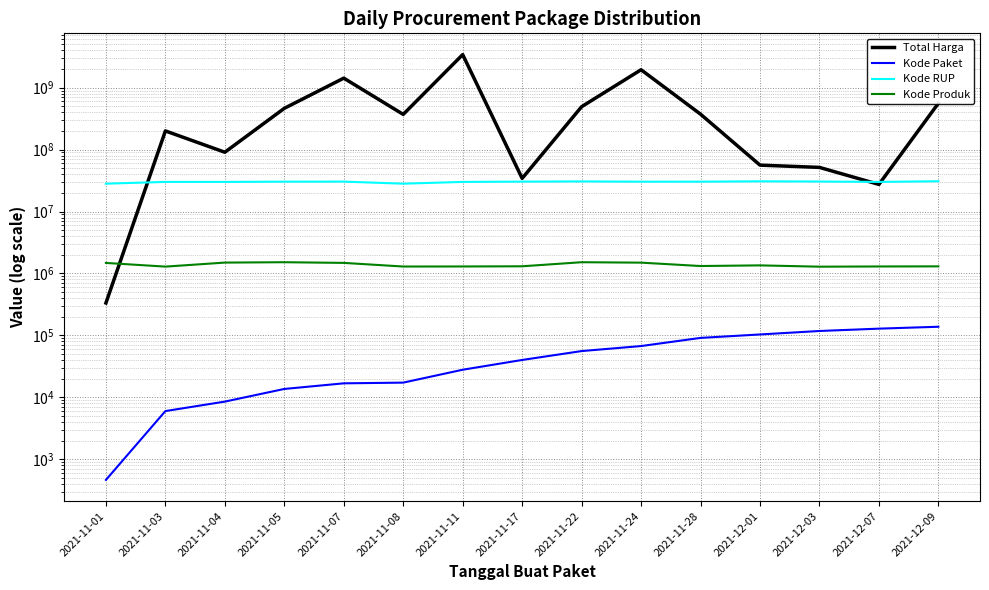

What is the spread (max minus min) of values at 2021-11-07?

1425851077